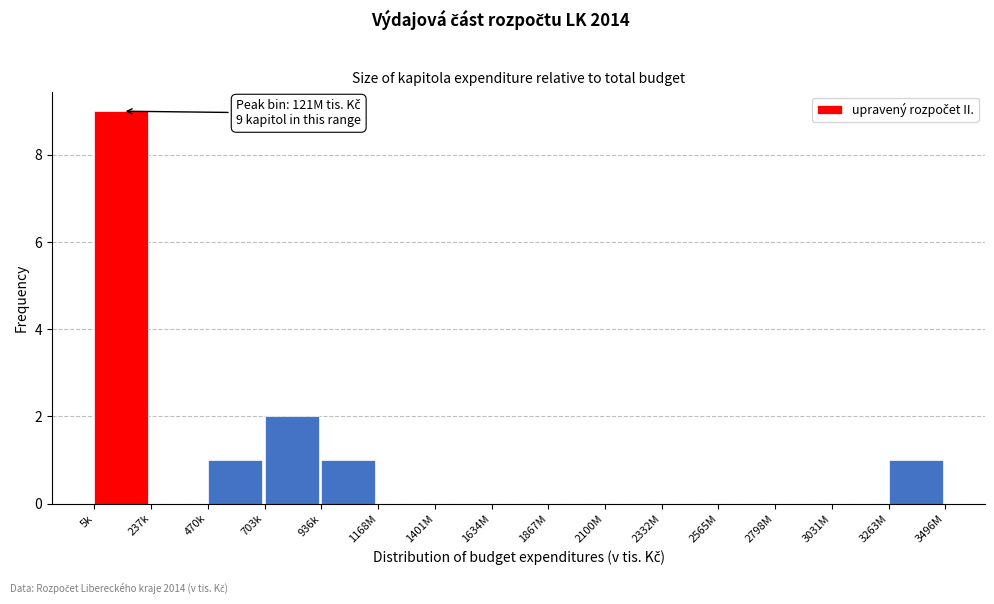

Reading right to left, transcribe all the data shown in this chart.

3263M=1	3031M=0	2798M=0	2565M=0	2332M=0	2100M=0	1867M=0	1634M=0	1401M=0	1168M=0	936k=1	703k=2	470k=1	237k=0	5k=9